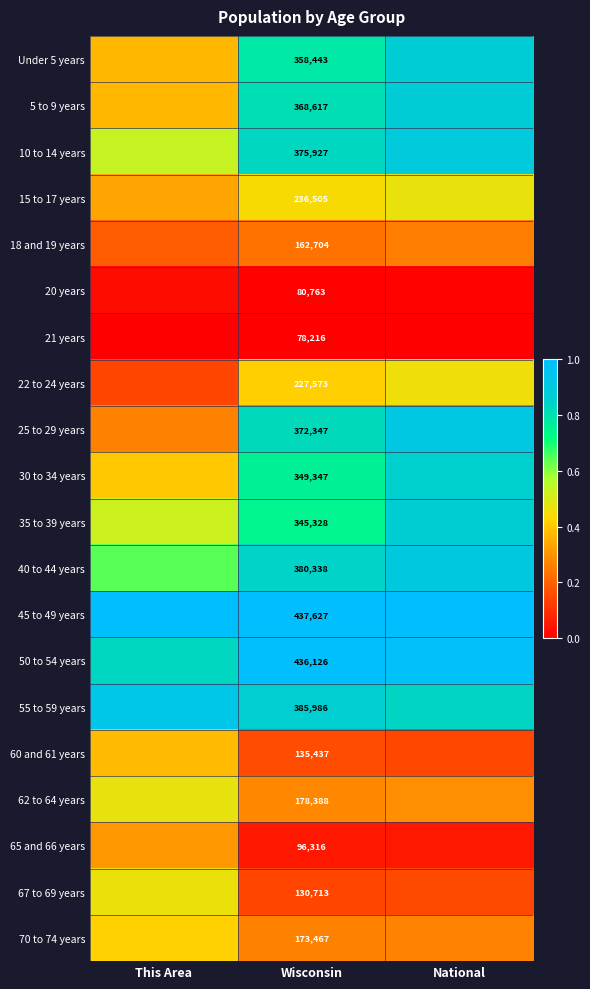

Between Wisconsin and National, which is larger?

National